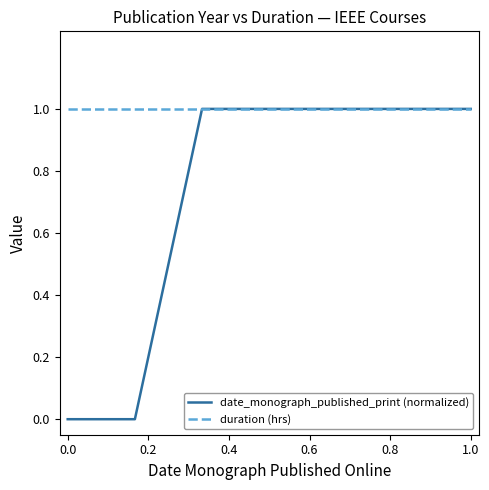

Which series has the widest spread of values?

date_monograph_published_print (normalized)